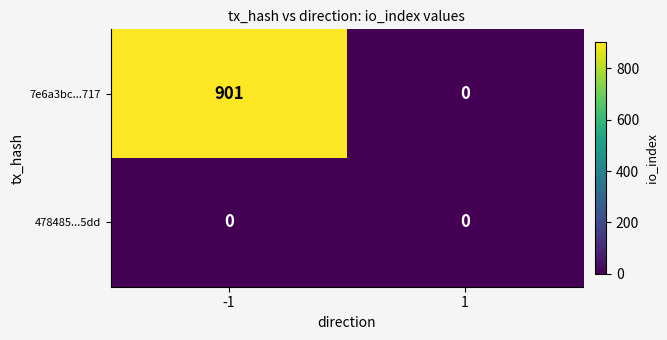

Is the value of 7e6a3bc...717 at -1 greater than the value of 478485...5dd at -1?

Yes